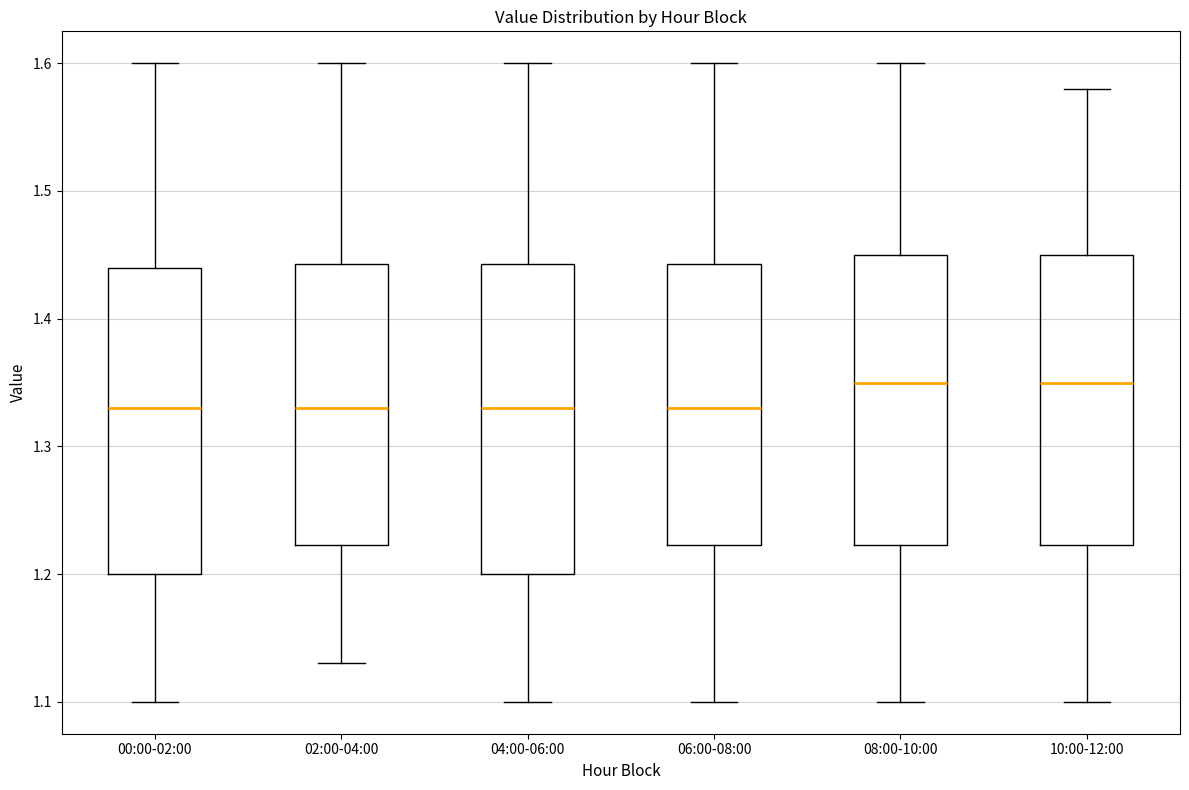

Reading left to right, transcribe this box plot: for each box, give where its median line is, the range the box spans, and where its two whiskers end, as read against the y-axis. The values are not printed on the chart, so give them approximately, as read against the axis.

00:00-02:00: median 1.33, box 1.20 to 1.44, whiskers 1.10 to 1.60
02:00-04:00: median 1.33, box 1.22 to 1.44, whiskers 1.13 to 1.60
04:00-06:00: median 1.33, box 1.20 to 1.44, whiskers 1.10 to 1.60
06:00-08:00: median 1.33, box 1.22 to 1.44, whiskers 1.10 to 1.60
08:00-10:00: median 1.35, box 1.22 to 1.45, whiskers 1.10 to 1.60
10:00-12:00: median 1.35, box 1.22 to 1.45, whiskers 1.10 to 1.58